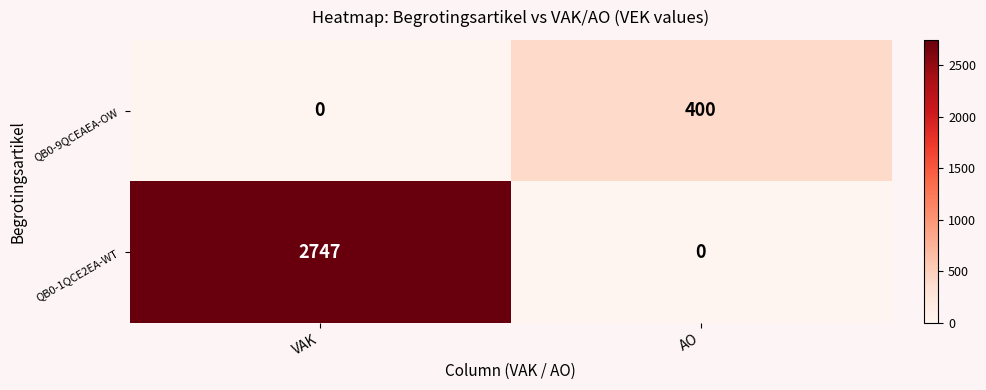

Which series has the largest total across all categories?

QB0-1QCE2EA-WT